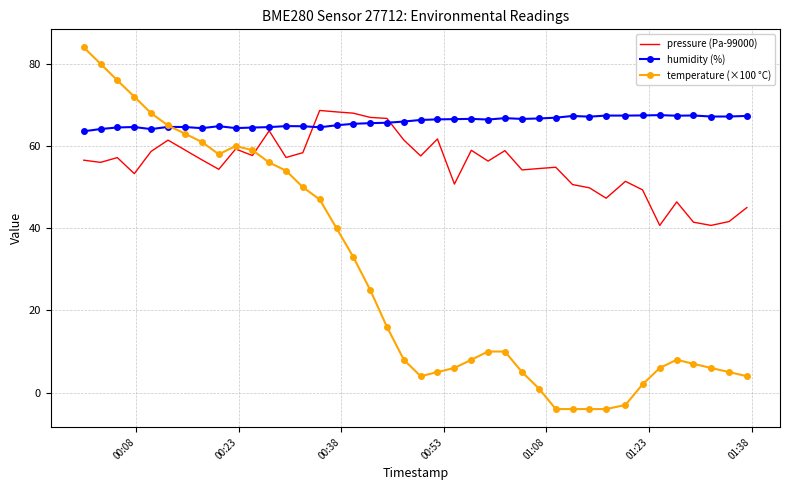

Which series has the widest spread of values?

temperature (×100 °C)